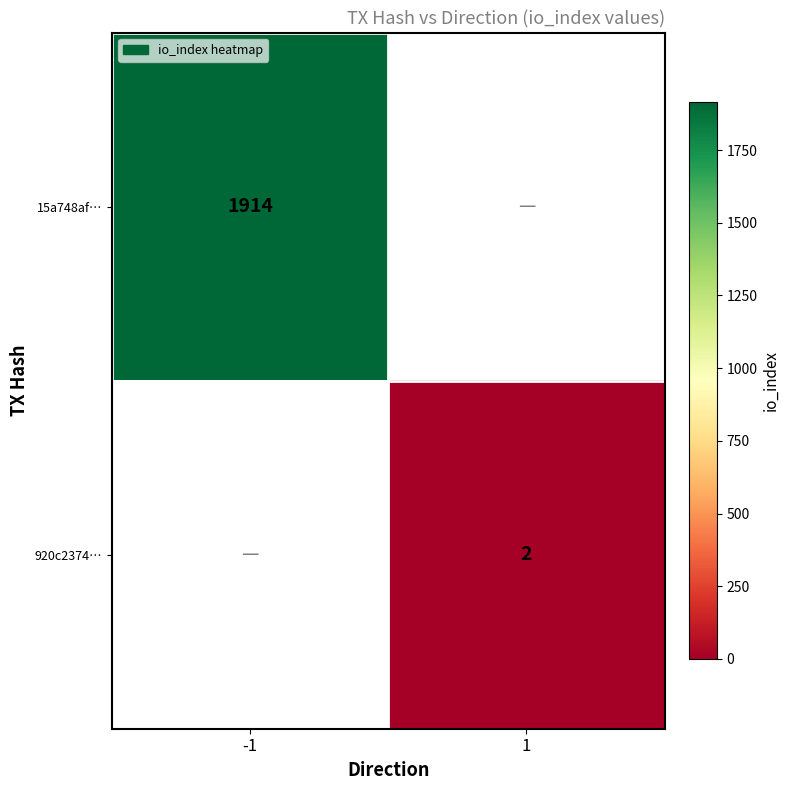

Is it true that 920c2374… equals 2 at 1?

True